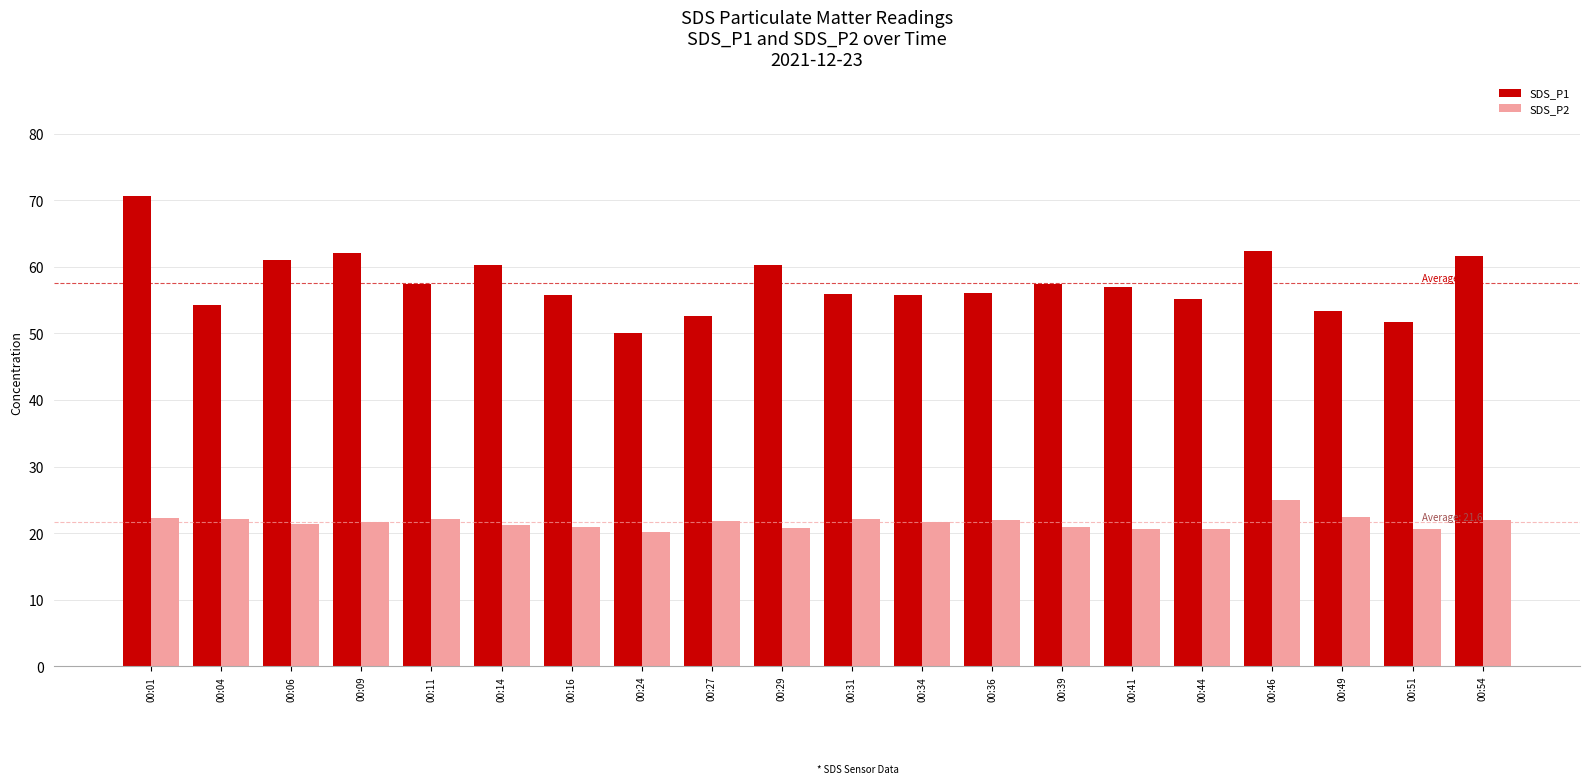

What is the maximum value for SDS_P2?

24.9